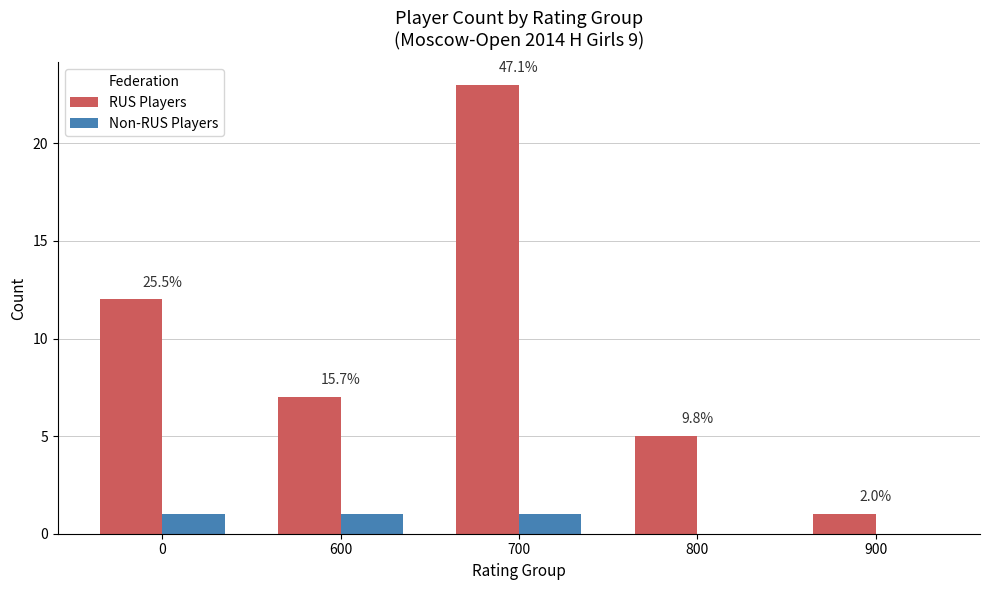

Which series has the largest total across all categories?

RUS Players